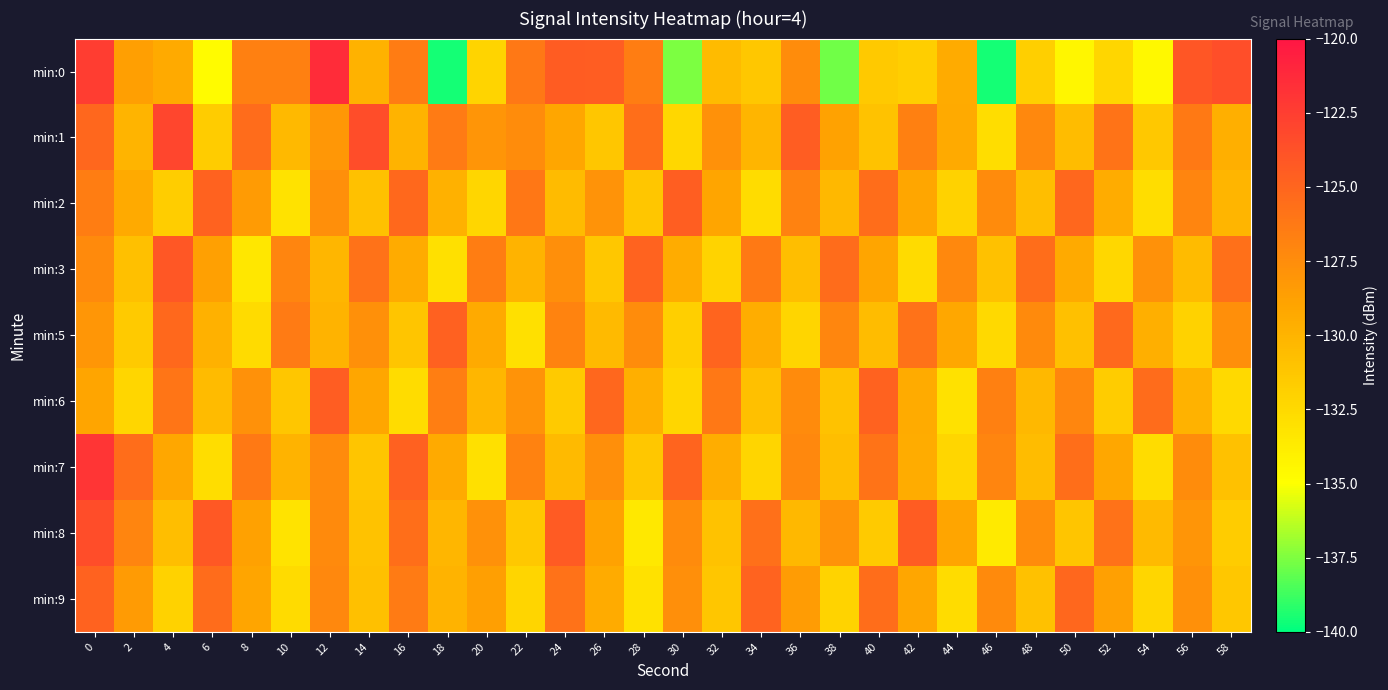

Reading left to right, what are all the values shown in this chart?

min:0: 0=-122.4	2=-128.6	4=-129.3	6=-134.8	8=-126.7	10=-126.6	12=-121.4	14=-129.9	16=-126.4	18=-139.6	20=-132.2	22=-126.2	24=-124.4	26=-124.5	28=-126.5	30=-137.5	32=-130.5	34=-131.3	36=-127.5	38=-137.8	40=-131.4	42=-131.7	44=-129.4	46=-139.6	48=-131.8	50=-134.4	52=-132.3	54=-134.6	56=-124.0	58=-123.6
min:1: 0=-125.1	2=-130.0	4=-123.0	6=-131.6	8=-125.5	10=-130.3	12=-128.2	14=-123.5	16=-129.9	18=-126.4	20=-128.0	22=-127.5	24=-129.1	26=-131.2	28=-125.6	30=-132.4	32=-127.8	34=-130.1	36=-124.5	38=-128.9	40=-131.0	42=-126.7	44=-129.3	46=-132.8	48=-127.2	50=-130.6	52=-125.9	54=-131.4	56=-126.3	58=-129.7
min:2: 0=-126.5	2=-129.3	4=-131.7	6=-124.8	8=-128.4	10=-133.1	12=-127.6	14=-130.9	16=-125.2	18=-129.8	20=-132.3	22=-126.1	24=-130.5	26=-127.9	28=-131.2	30=-124.6	32=-129.0	34=-132.7	36=-126.8	38=-130.3	40=-125.5	42=-129.1	44=-132.0	46=-127.4	48=-130.7	50=-125.1	52=-129.5	54=-132.8	56=-127.0	58=-130.1
min:3: 0=-127.3	2=-130.8	4=-124.1	6=-128.7	8=-133.4	10=-127.0	12=-130.2	14=-125.8	16=-129.4	18=-132.9	20=-126.5	22=-130.0	24=-127.6	26=-131.3	28=-124.9	30=-129.5	32=-132.1	34=-126.3	36=-130.7	38=-125.4	40=-129.0	42=-132.6	44=-127.2	46=-130.9	48=-125.5	50=-129.3	52=-132.4	54=-127.8	56=-130.5	58=-125.7
min:5: 0=-128.1	2=-131.5	4=-125.2	6=-129.8	8=-132.6	10=-126.4	12=-130.0	14=-127.7	16=-131.1	18=-124.7	20=-129.3	22=-132.9	24=-126.9	26=-130.4	28=-127.5	30=-131.8	32=-125.0	34=-129.6	36=-132.2	38=-127.1	40=-130.6	42=-125.8	44=-129.2	46=-132.5	48=-127.3	50=-130.8	52=-125.3	54=-129.7	56=-132.0	58=-127.6
min:6: 0=-129.0	2=-132.3	4=-126.0	6=-130.5	8=-127.8	10=-131.2	12=-124.5	14=-129.1	16=-132.7	18=-126.6	20=-130.2	22=-127.9	24=-131.5	26=-125.1	28=-129.7	30=-132.3	32=-126.2	34=-130.8	36=-127.4	38=-131.0	40=-124.8	42=-129.4	44=-133.0	46=-126.7	48=-130.3	50=-127.1	52=-131.6	54=-125.4	56=-129.9	58=-132.5
min:7: 0=-122.0	2=-125.5	4=-129.2	6=-132.8	8=-126.3	10=-130.0	12=-127.4	14=-131.1	16=-124.7	18=-129.3	20=-132.9	22=-126.8	24=-130.4	26=-127.6	28=-131.3	30=-125.0	32=-129.6	34=-132.2	36=-127.2	38=-130.7	40=-125.9	42=-129.5	44=-132.3	46=-127.0	48=-130.6	50=-125.6	52=-129.2	54=-132.7	56=-127.5	58=-130.9
min:8: 0=-123.5	2=-127.0	4=-130.7	6=-124.2	8=-128.8	10=-133.2	12=-127.3	14=-131.0	16=-125.6	18=-130.2	20=-127.8	22=-131.4	24=-124.3	26=-128.9	28=-133.5	30=-127.4	32=-131.0	34=-125.7	36=-130.3	38=-127.9	40=-131.5	42=-124.4	44=-129.0	46=-133.6	48=-127.5	50=-131.1	52=-125.8	54=-130.4	56=-128.0	58=-131.6
min:9: 0=-124.8	2=-128.4	4=-132.0	6=-125.4	8=-129.0	10=-132.6	12=-127.2	14=-130.8	16=-126.4	18=-130.0	20=-128.6	22=-132.2	24=-125.8	26=-129.4	28=-133.0	30=-127.6	32=-131.2	34=-124.9	36=-128.5	38=-132.1	40=-125.5	42=-129.1	44=-132.7	46=-127.3	48=-130.9	50=-125.1	52=-128.7	54=-132.3	56=-127.7	58=-131.3